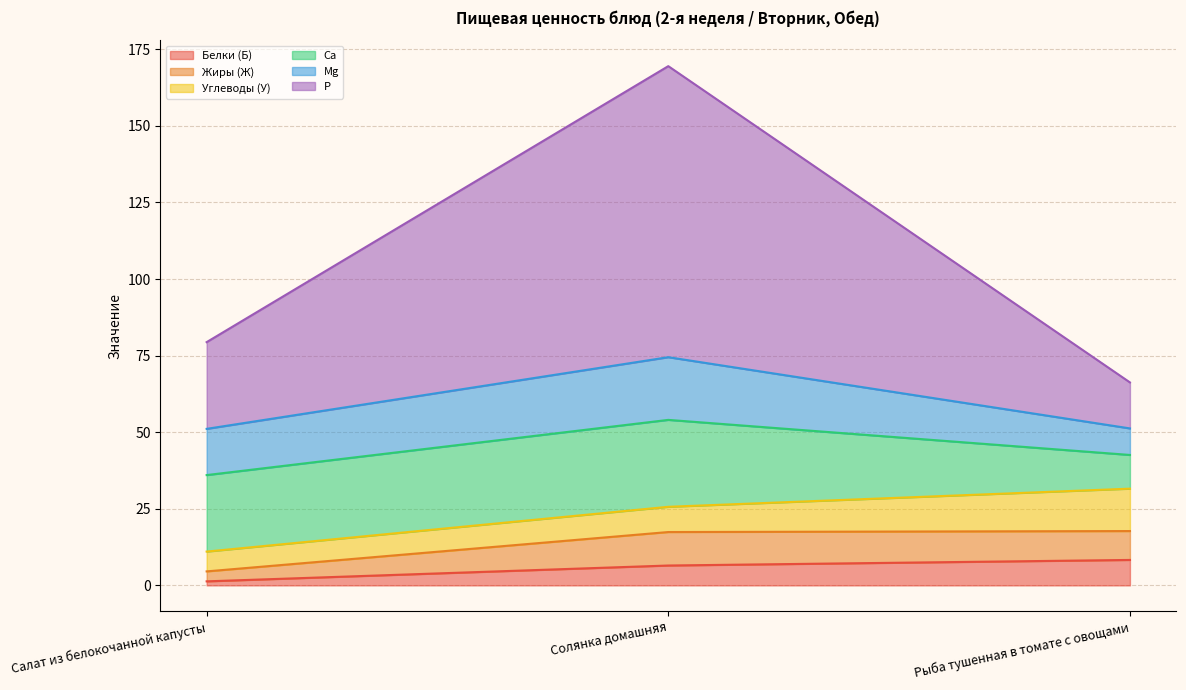

How many data points in Углеводы (У) are above 8?

2